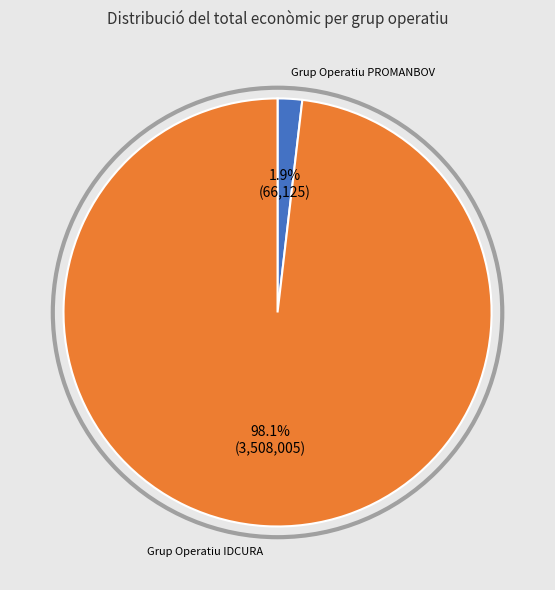

Is there any slice that represents more than half of the pie?

Yes